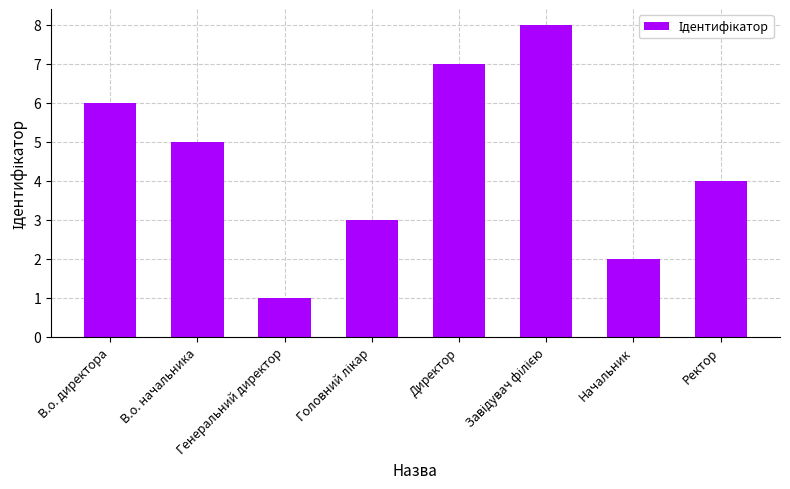

Reading left to right, list all the values displayed in this chart.

6	5	1	3	7	8	2	4